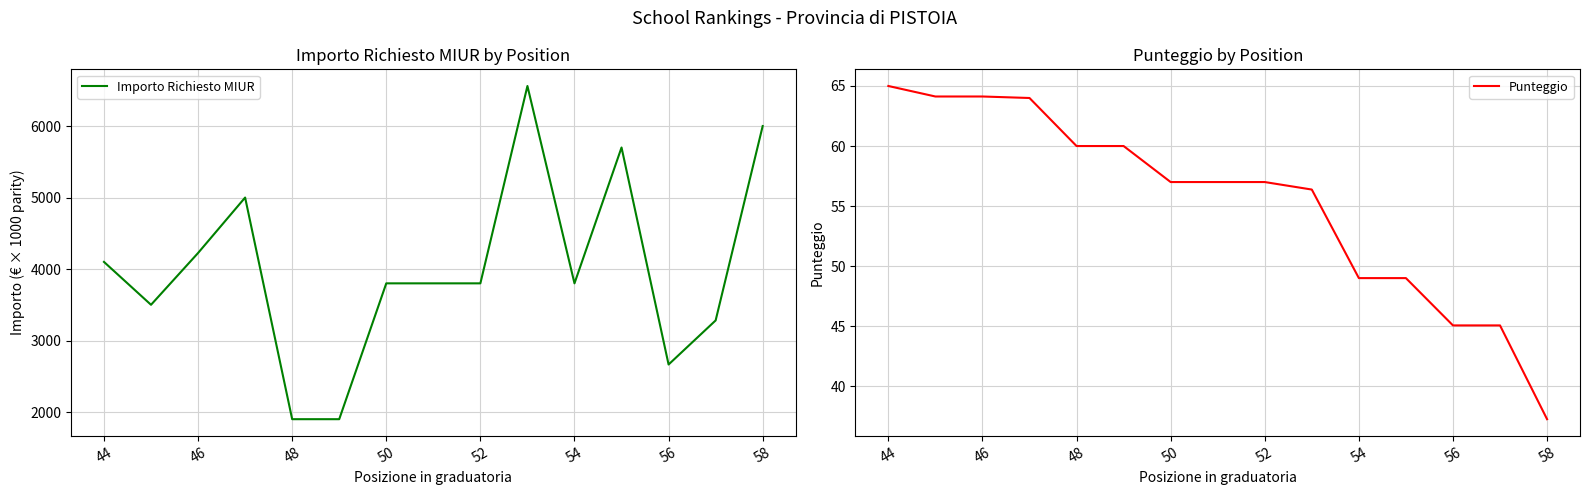

How many interior local peaks does the Importo Richiesto MIUR series have?

3